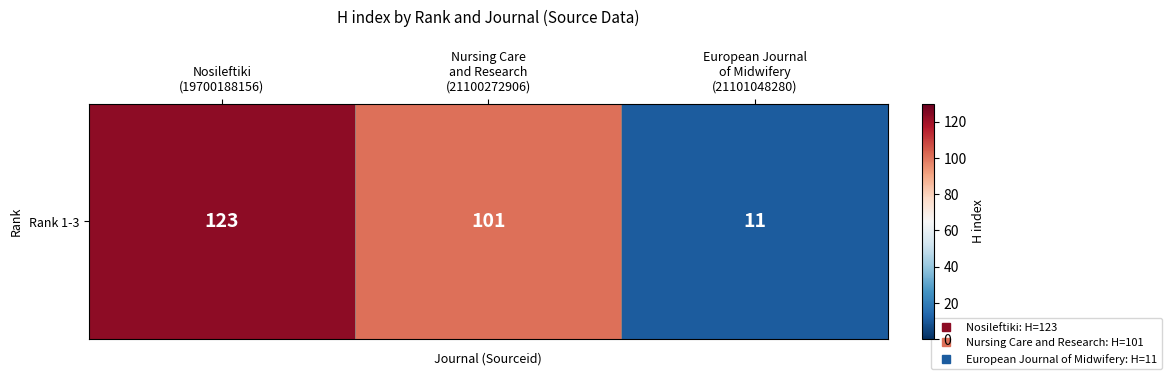

Rank the categories by value from highest to lowest.

Nosileftiki
(19700188156), Nursing Care
and Research
(21100272906), European Journal
of Midwifery
(21101048280)